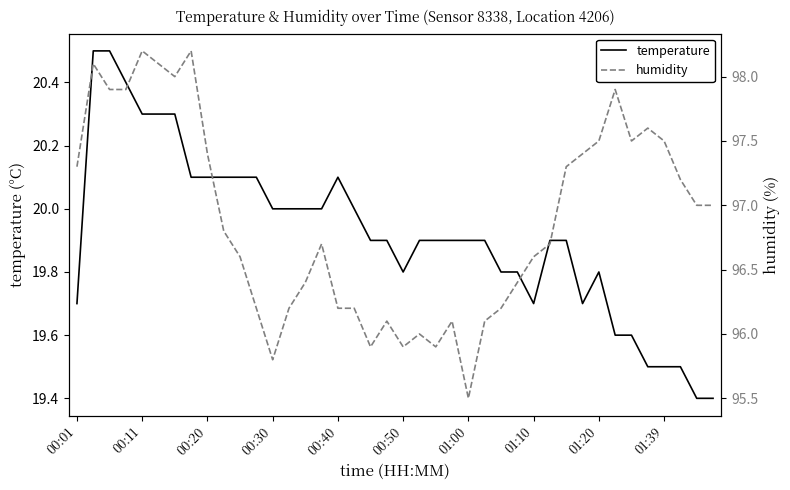

Where is humidity nearest to the value 96?

21